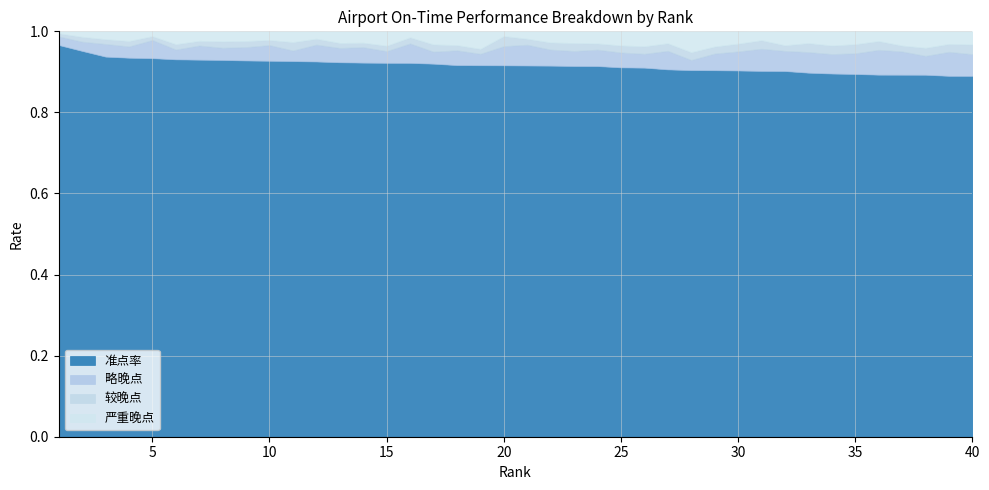

True or false: 准点率 has a value of 0.5 at 10.

False